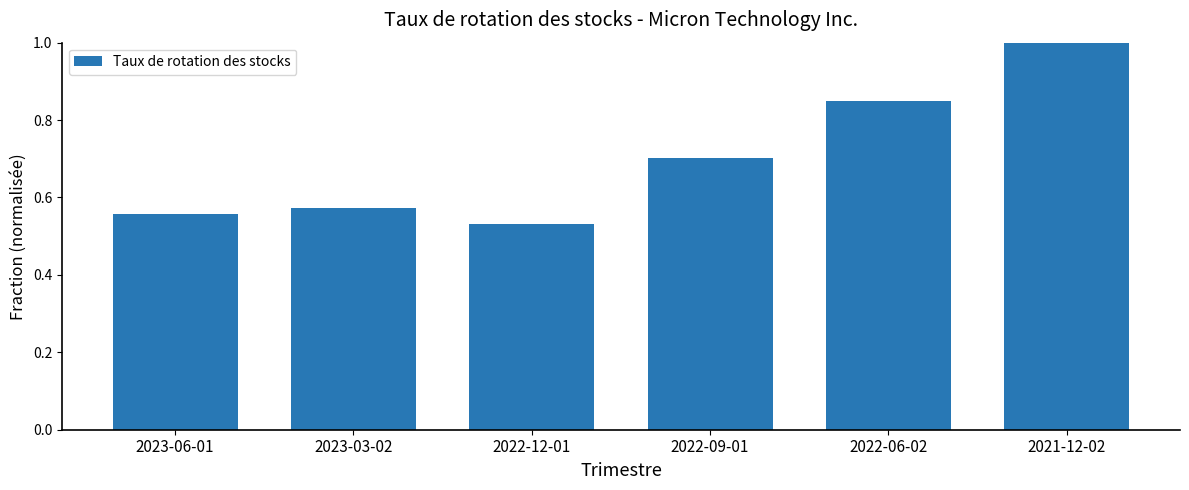

List the labels in order of value, largest first.

2021-12-02, 2022-06-02, 2022-09-01, 2023-03-02, 2023-06-01, 2022-12-01